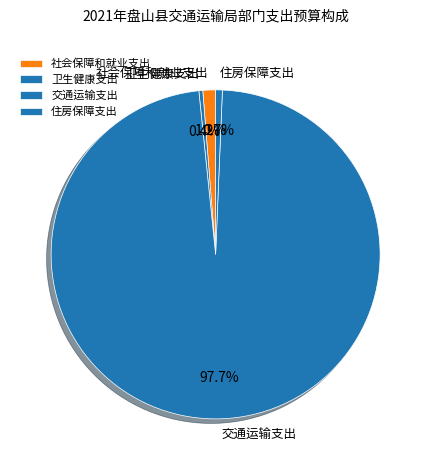

To the nearest percent, what is the average slice percentage?

25%